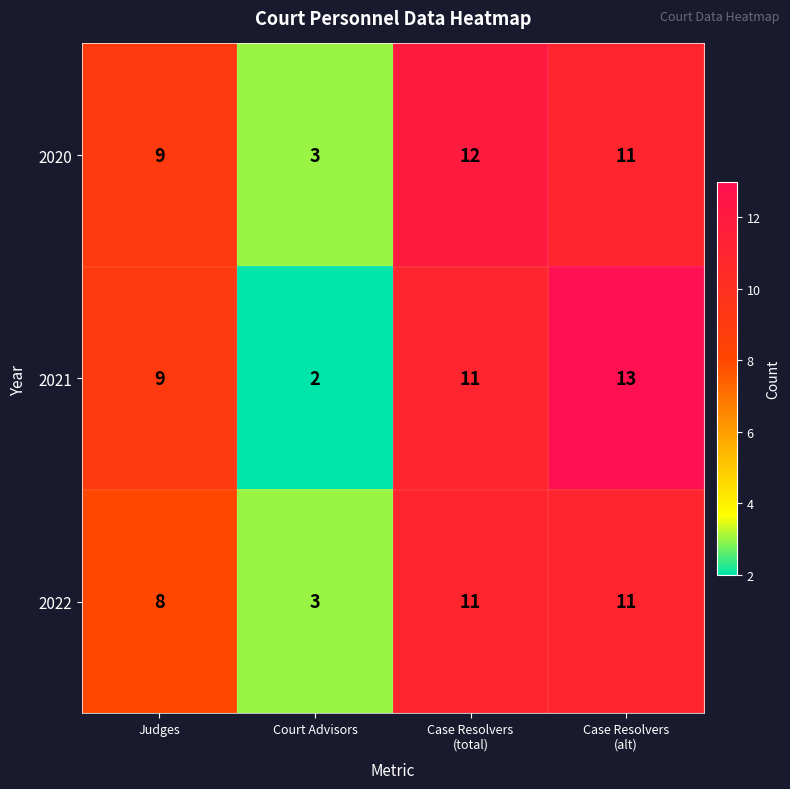

True or false: 2022 has a value of 1 at Court Advisors.

False